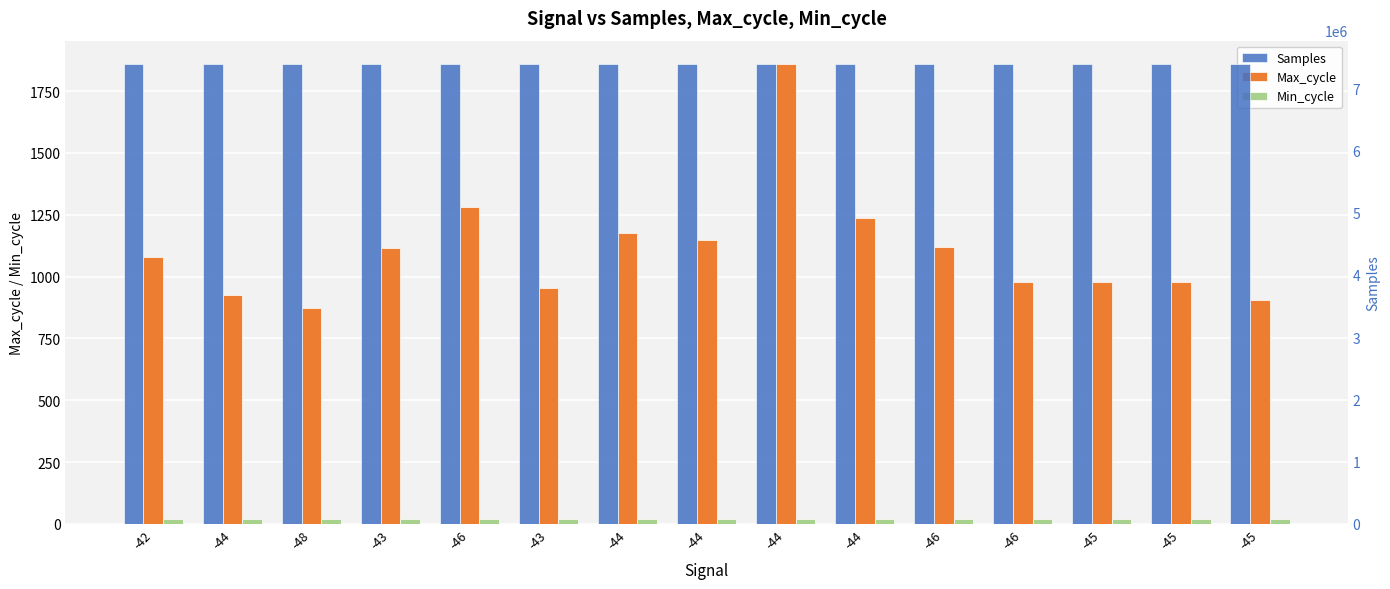

What is the difference between the second highest and minimum values in the Samples series?

4358